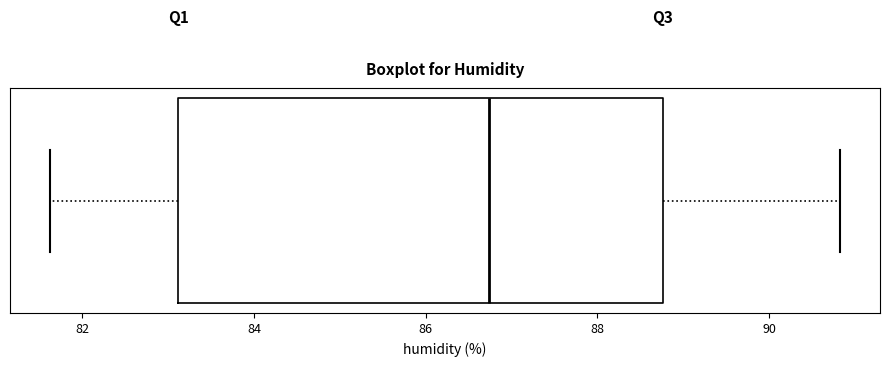

Where does the left whisker of the box end on the x-axis? The values are not printed on the chart, so give them approximately, as read against the axis.

81.6